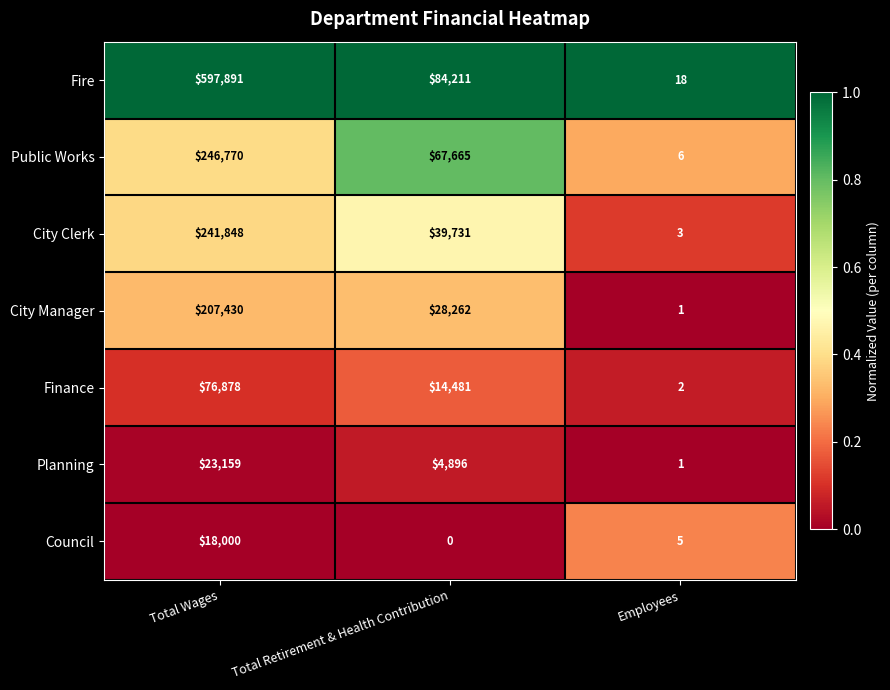

What is the average value of the Fire series?

227373